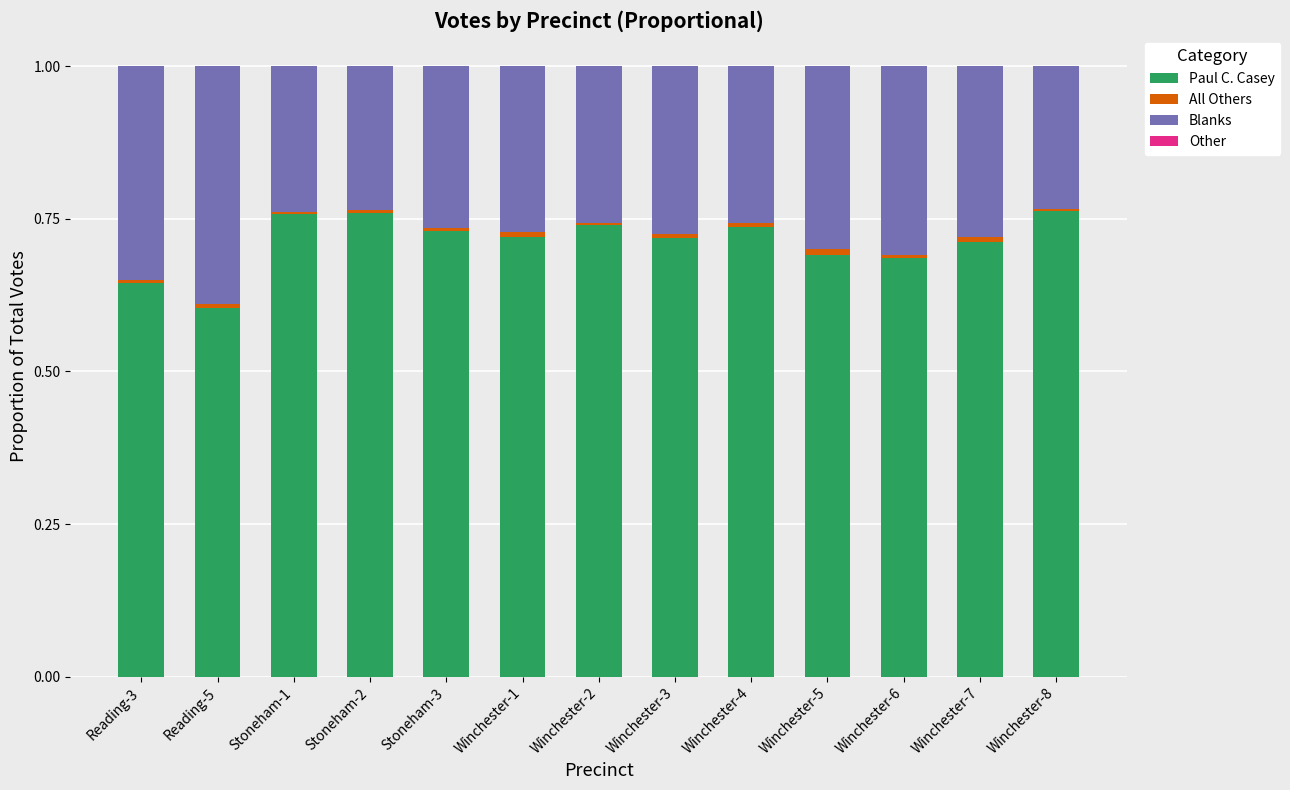

Is it true that Paul C. Casey equals 0.6 at Reading-5?

True